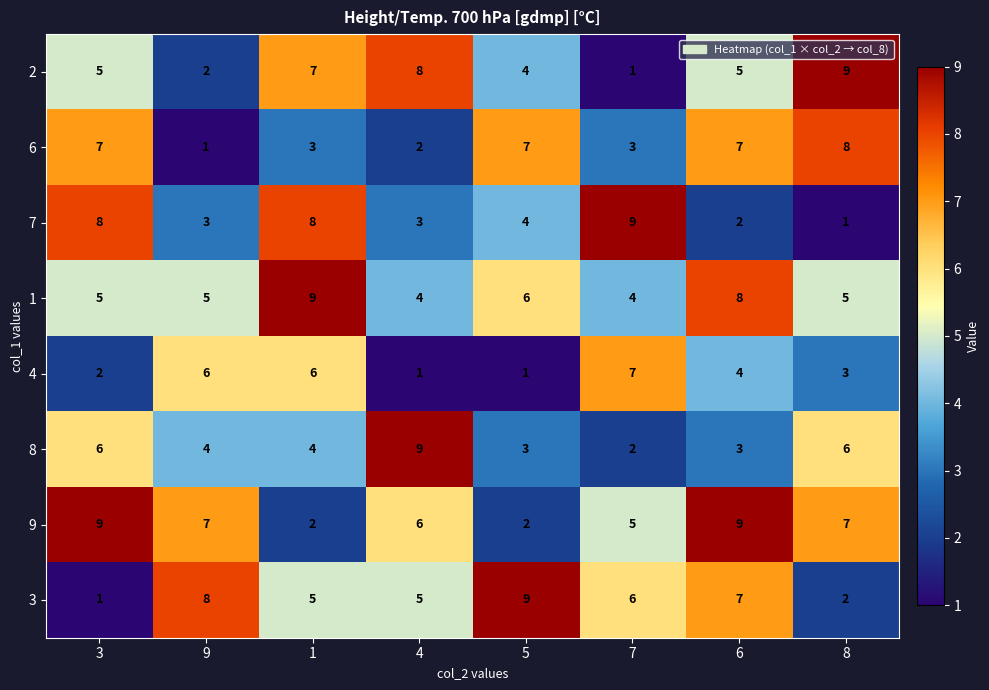

At how many categories does at least one series exceed 5?

8